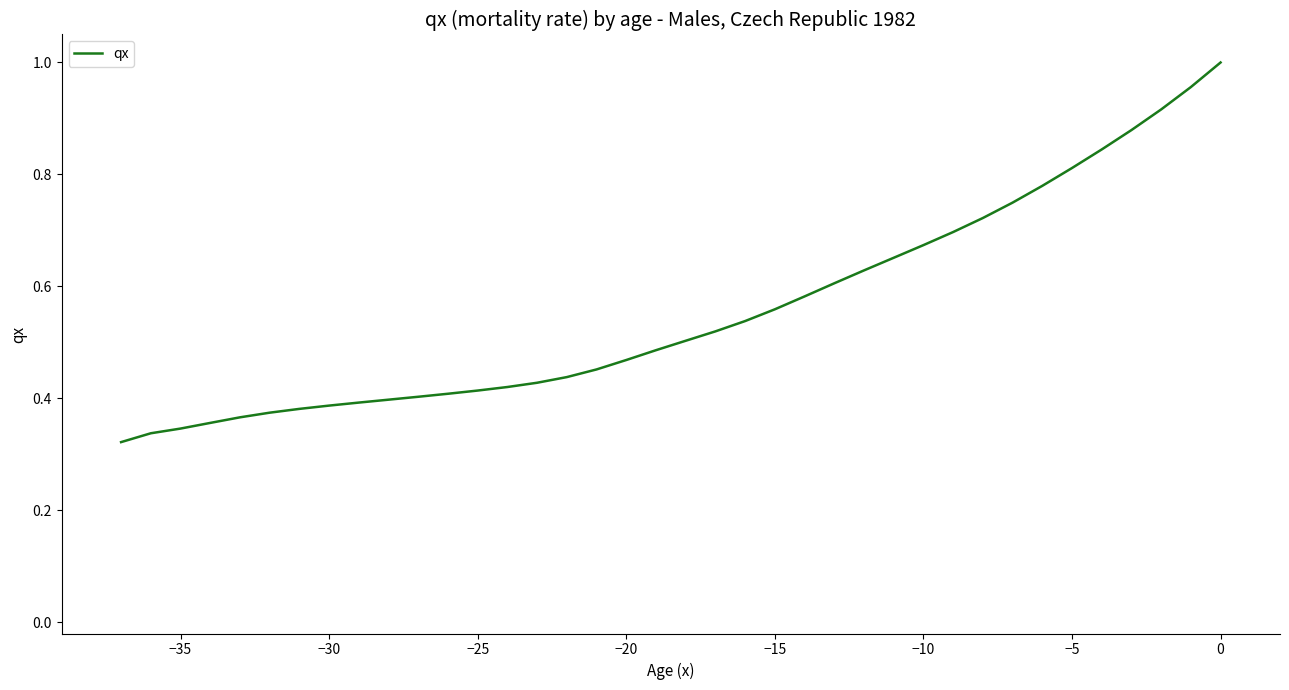

Does the chart have visible grid lines?

No